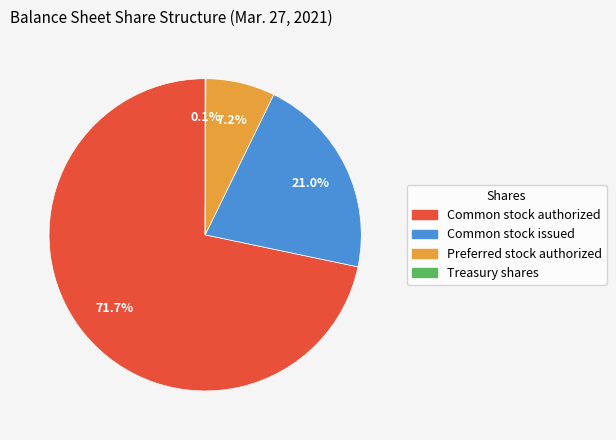

What portion of the pie excludes Common stock authorized?

28.3%